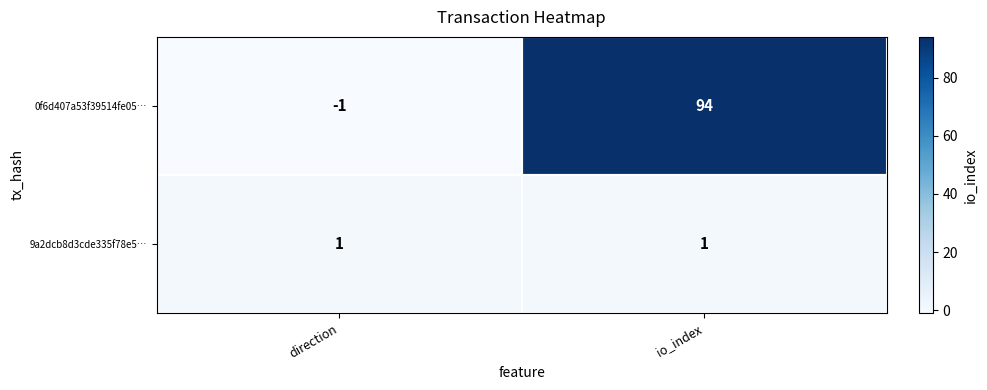

Which series changed the most between direction and io_index?

0f6d407a53f39514fe05…